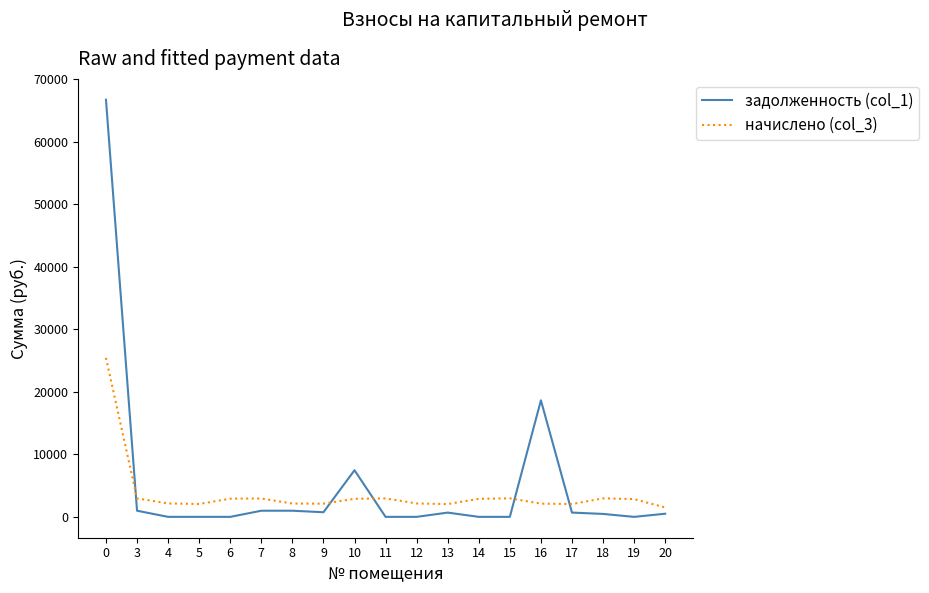

What is the greatest value displayed?

66737.5